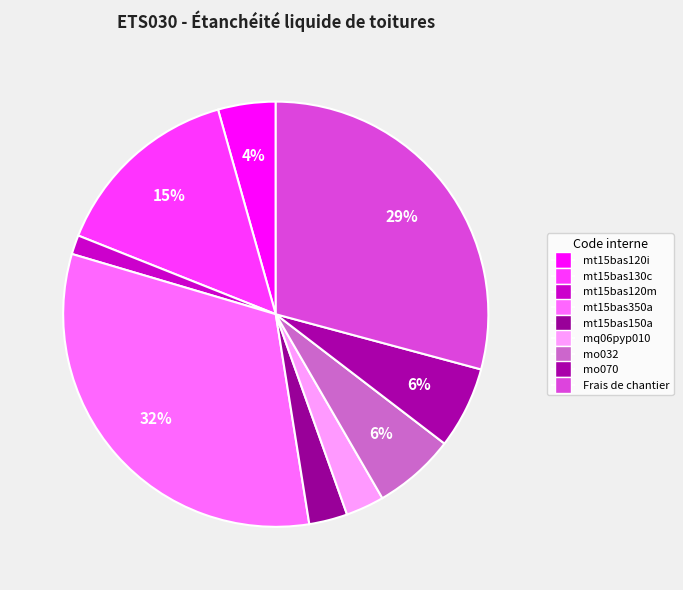

Is there any slice that represents more than half of the pie?

No